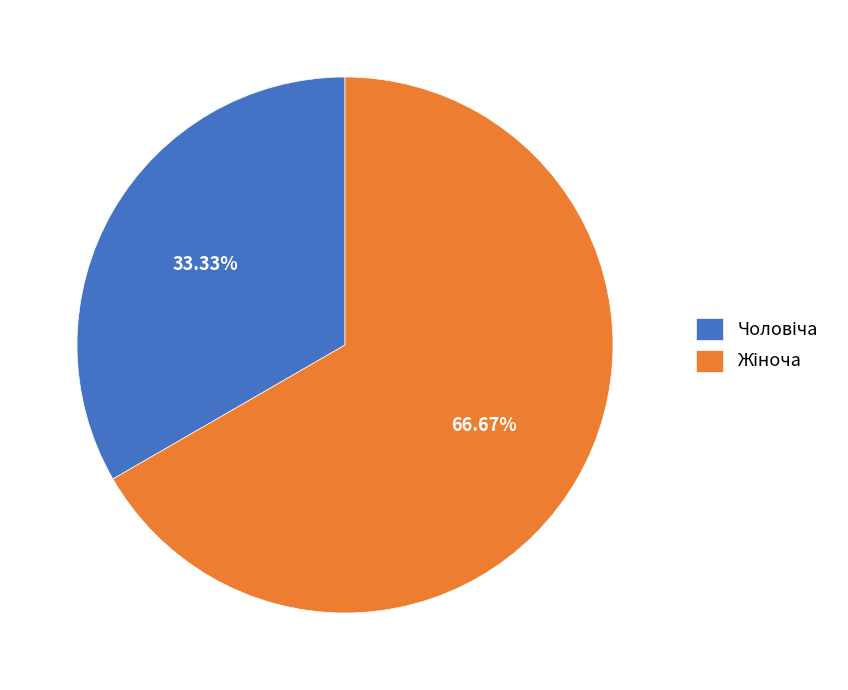

How many slices are in this pie chart?

2